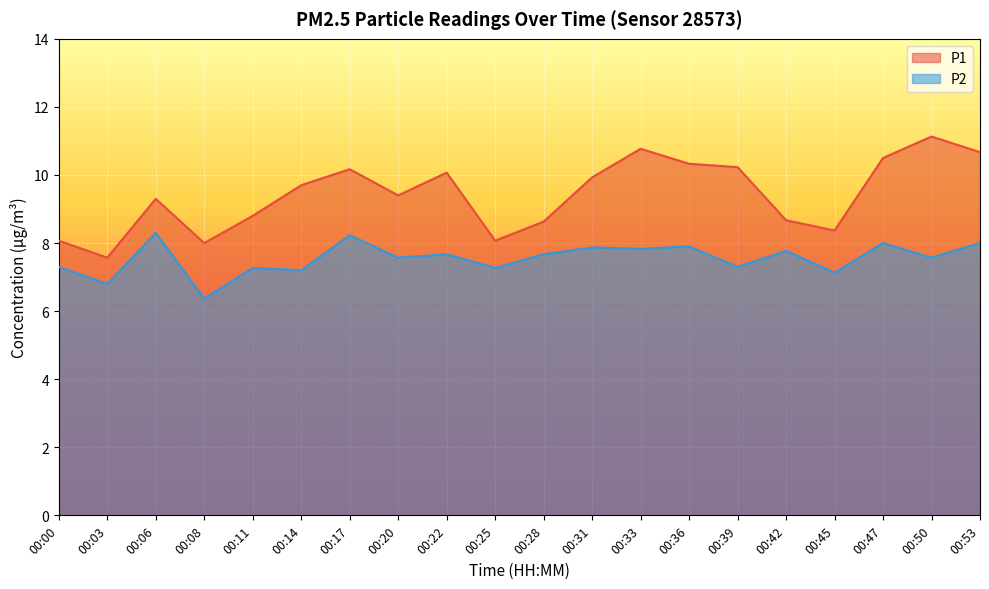

What is the value of the P2 point at the 8th from the left?

7.6